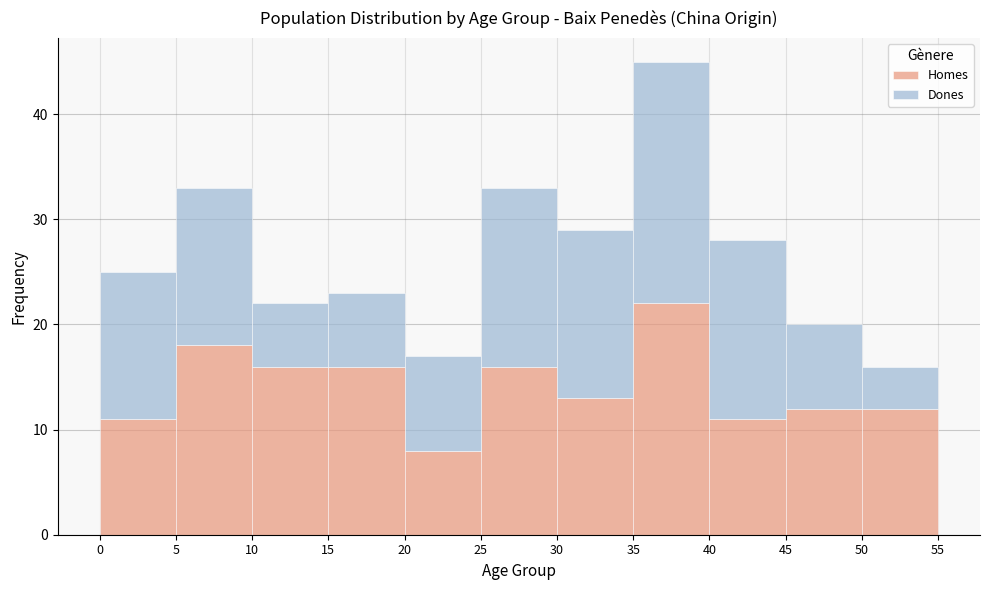

What is the total height of the stacked bar covering 0 to 5 on the x-axis? The values are not printed on the chart, so give them approximately, as read against the axis.

25